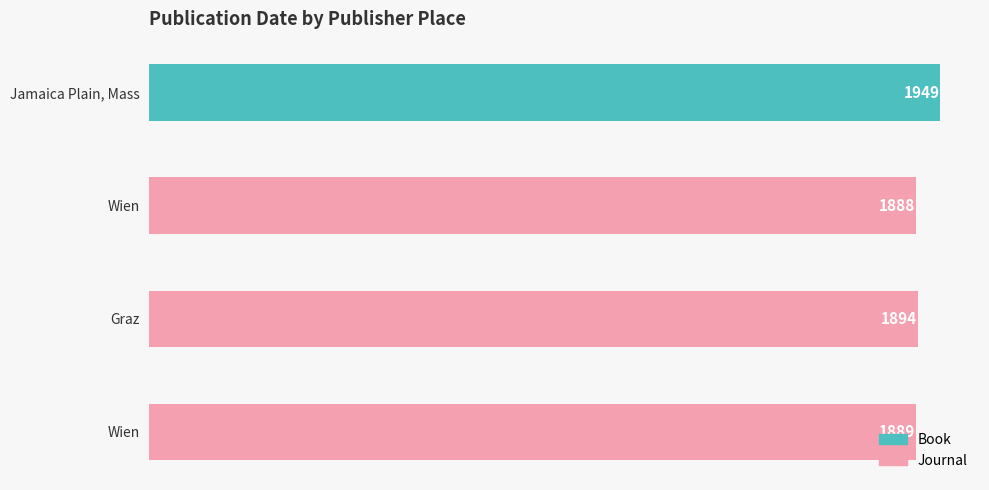

What is the sum of the values at Wien and Wien?

3777